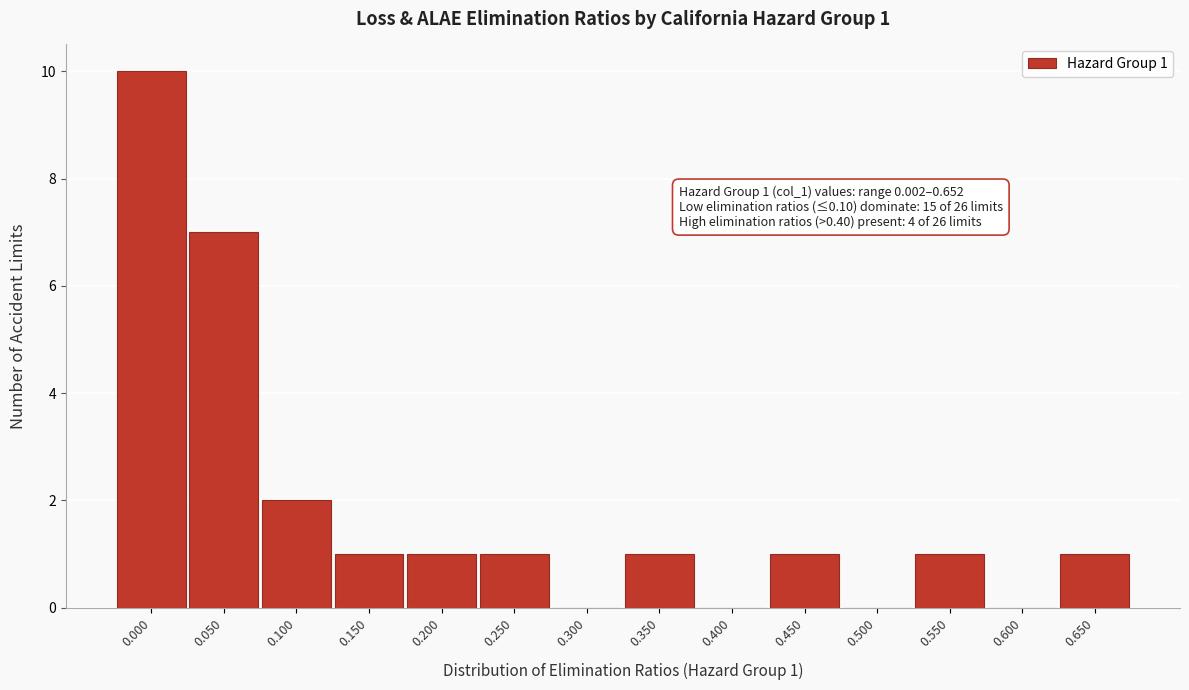

Reading left to right, what are all the values shown in this chart?

0.000=10	0.050=7	0.100=2	0.150=1	0.200=1	0.250=1	0.300=0	0.350=1	0.400=0	0.450=1	0.500=0	0.550=1	0.600=0	0.650=1